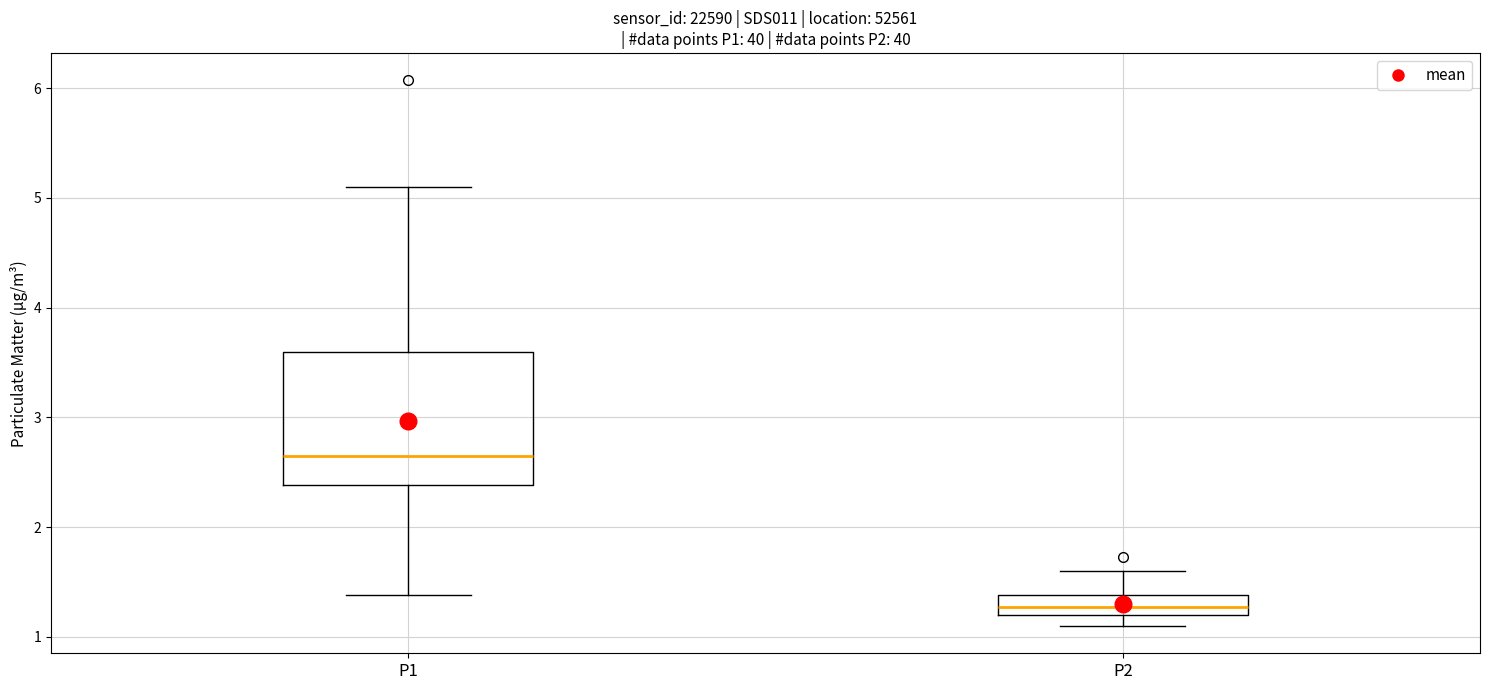

Which box is the tallest, from its lower edge to its upper edge?

P1